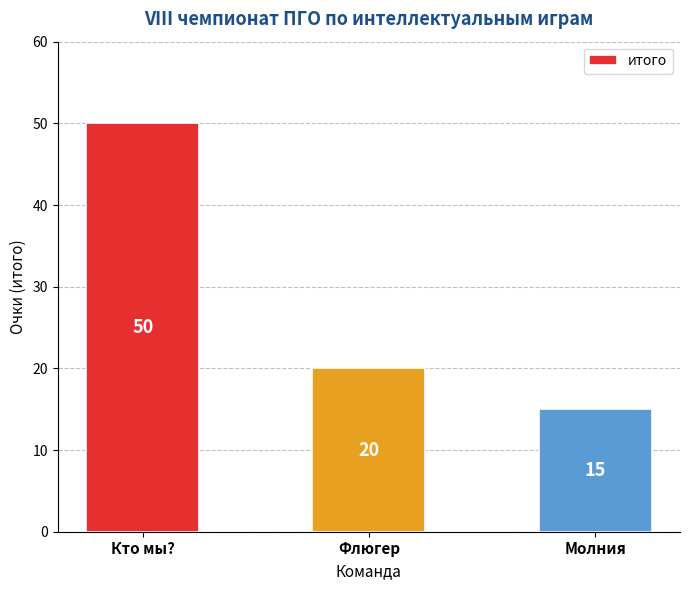

Which label corresponds to the smallest value in the chart?

Молния